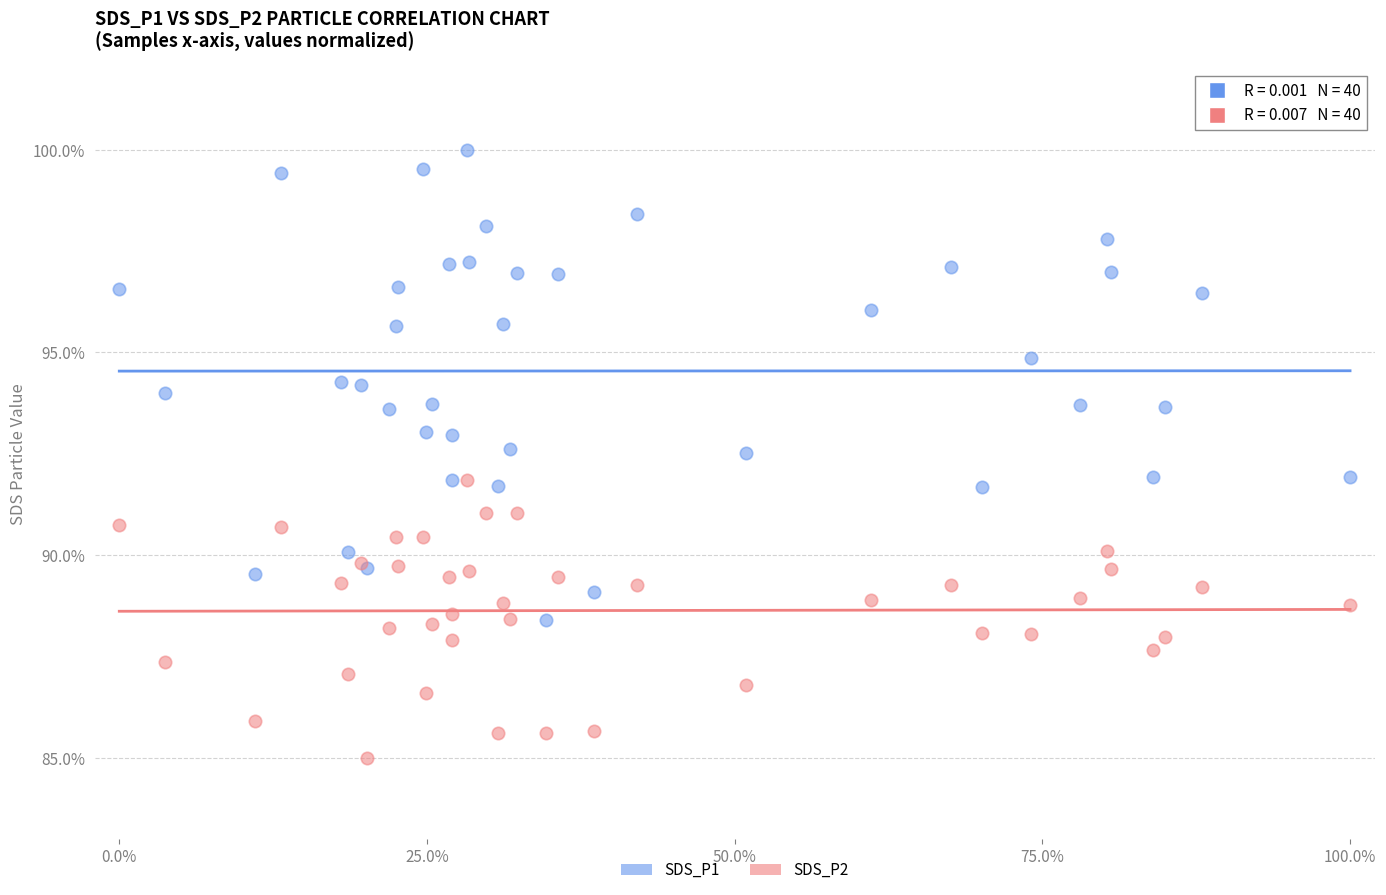

Which series contains the lowest Y value?

SDS_P2